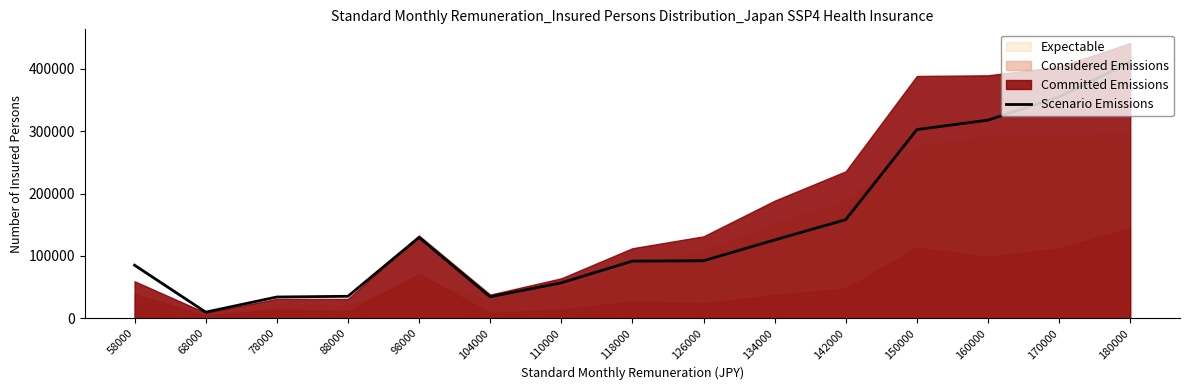

What is the value of the 4th point from the left?

35191